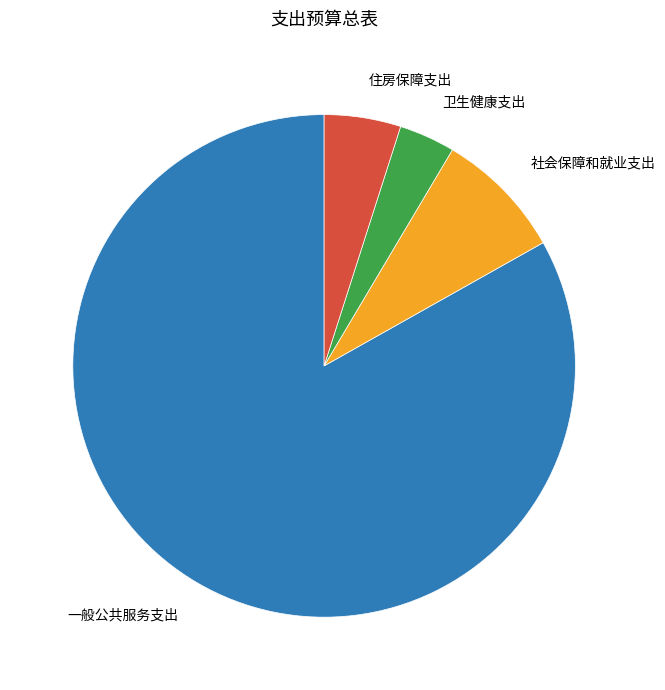

What is the ratio of the value at 住房保障支出 to the value at 社会保障和就业支出?

0.6